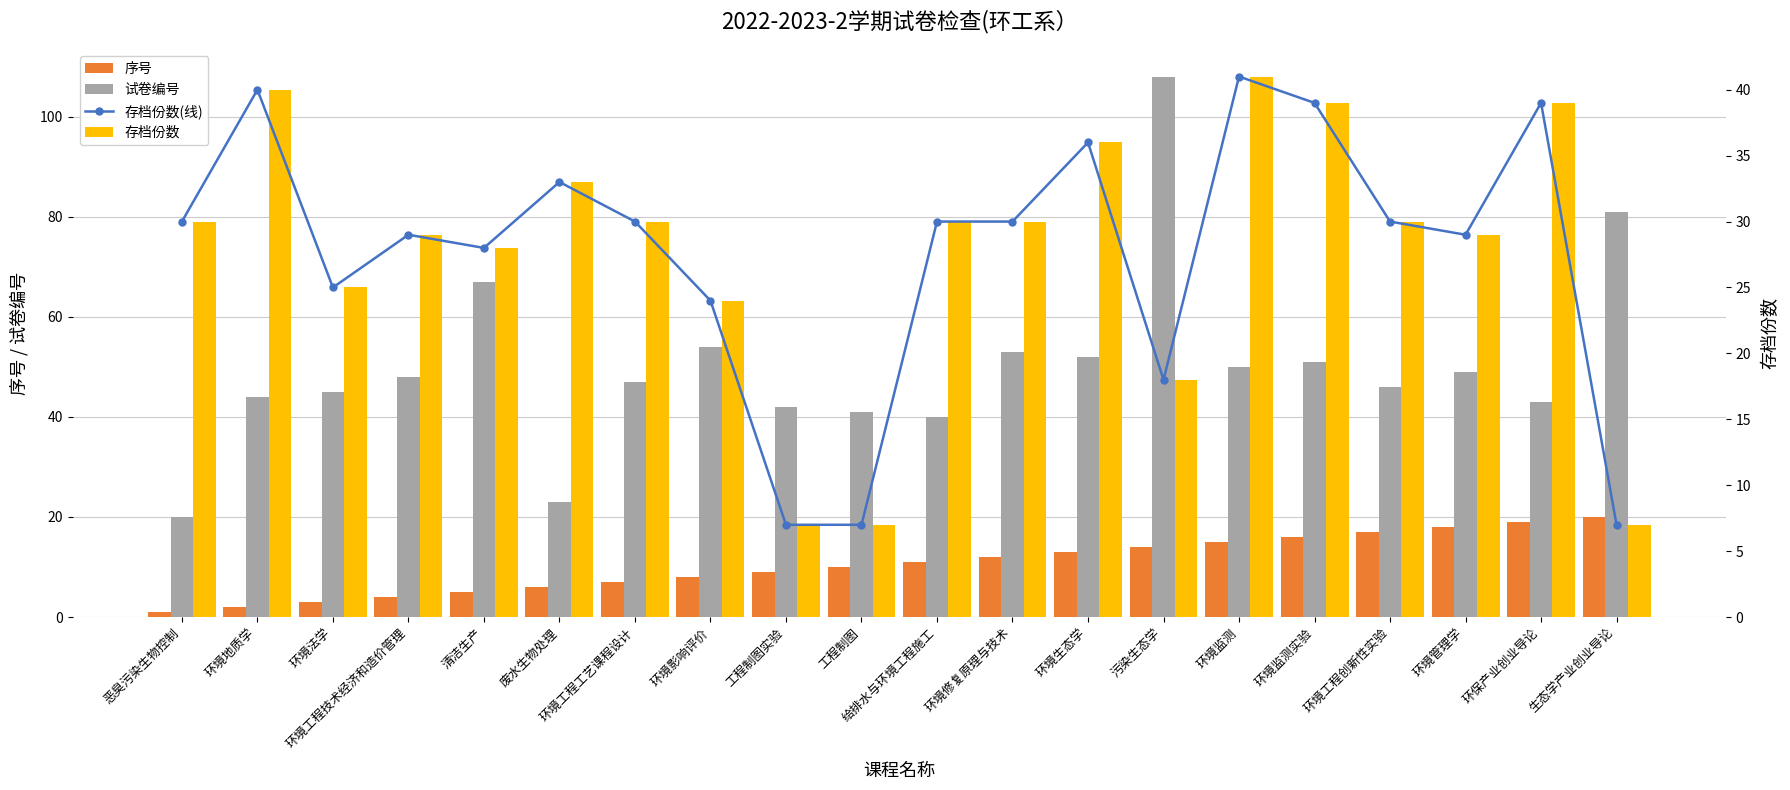

Rank the series at 环境管理学 from highest to lowest value.

试卷编号, 存档份数(线), 存档份数, 序号